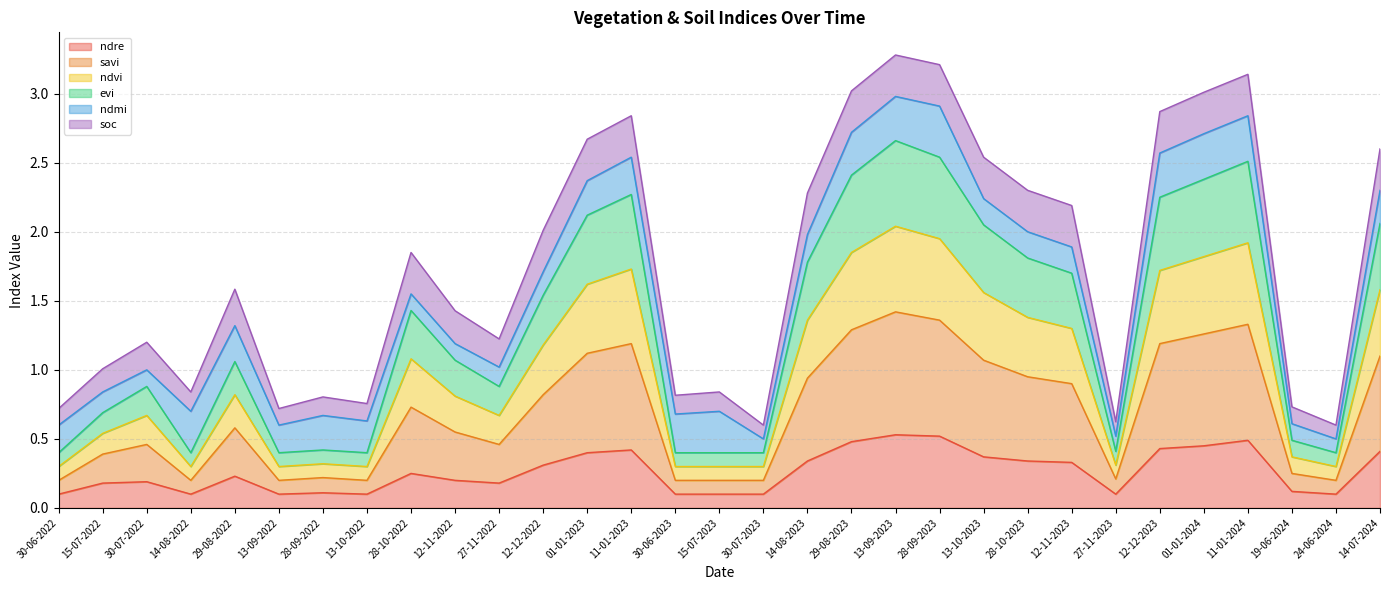

True or false: ndvi has more than 0 points higher than both neighbors.

True